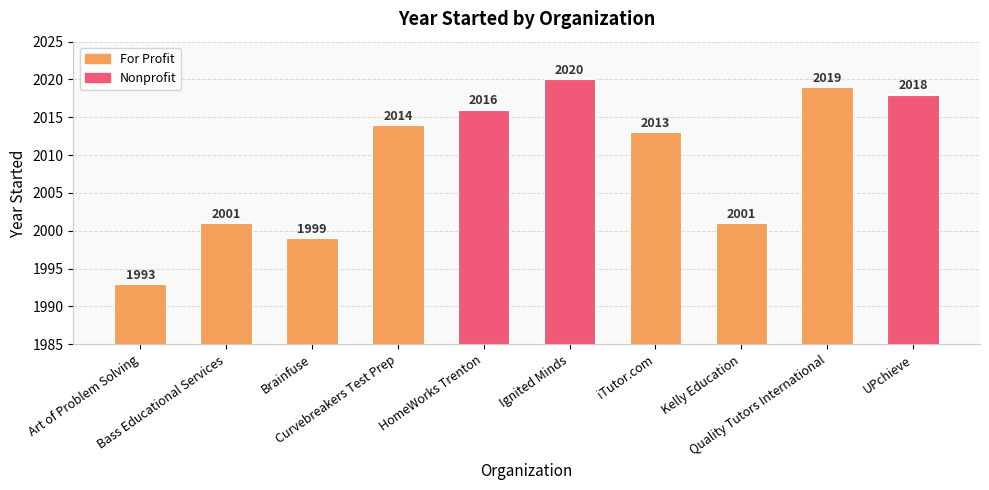

What is the value of the 2nd bar from the left?

2001